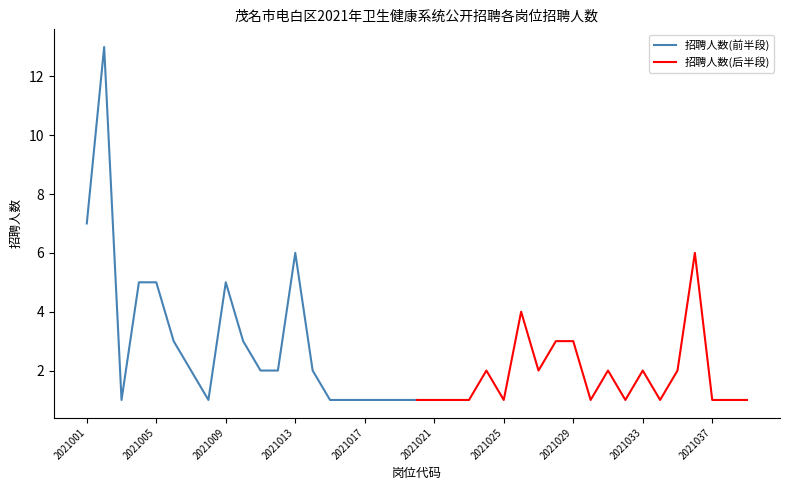

Where does the 招聘人数(前半段) series first go above 2?

2021001